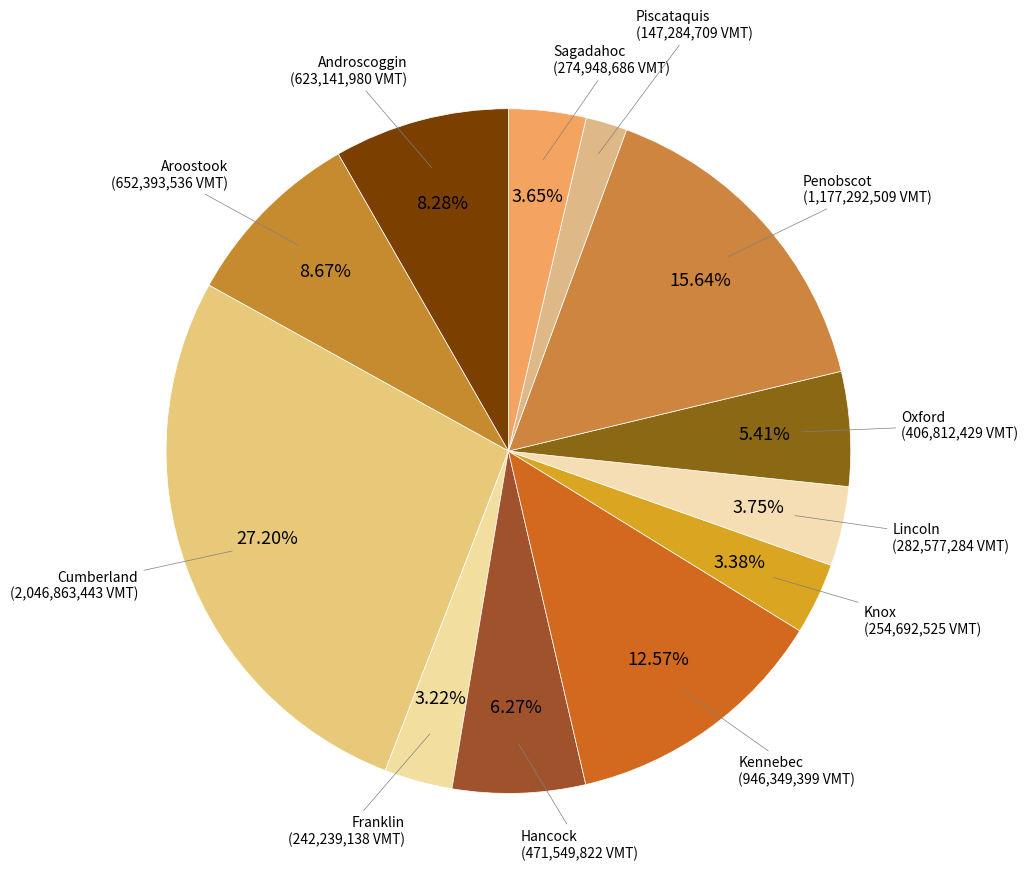

How many segments does this pie chart have?

12